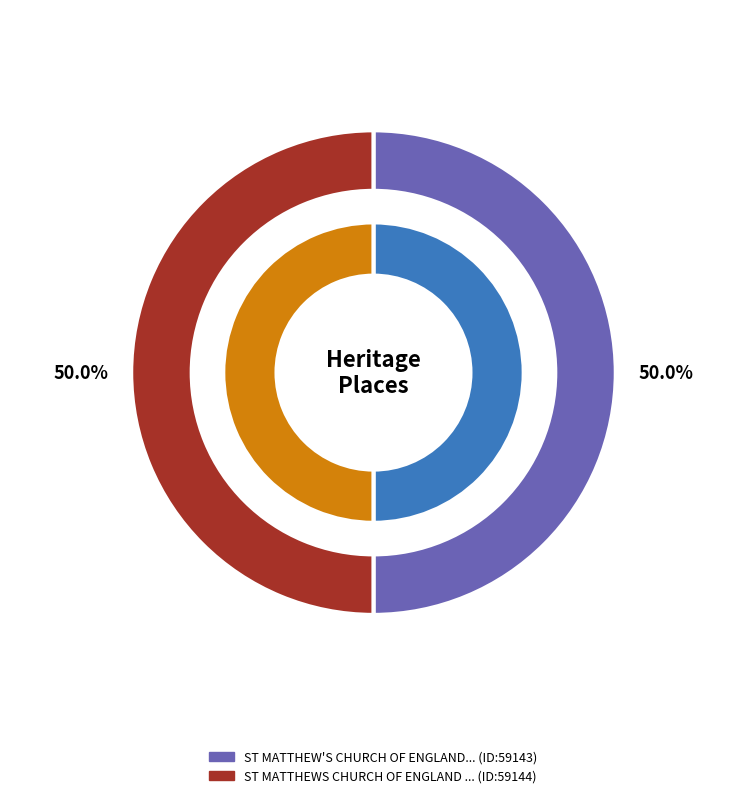

Rank the categories by value from lowest to highest.

ST MATTHEW'S CHURCH OF ENGLAND (FORMER), ST MATTHEWS CHURCH OF ENGLAND (FORMER)